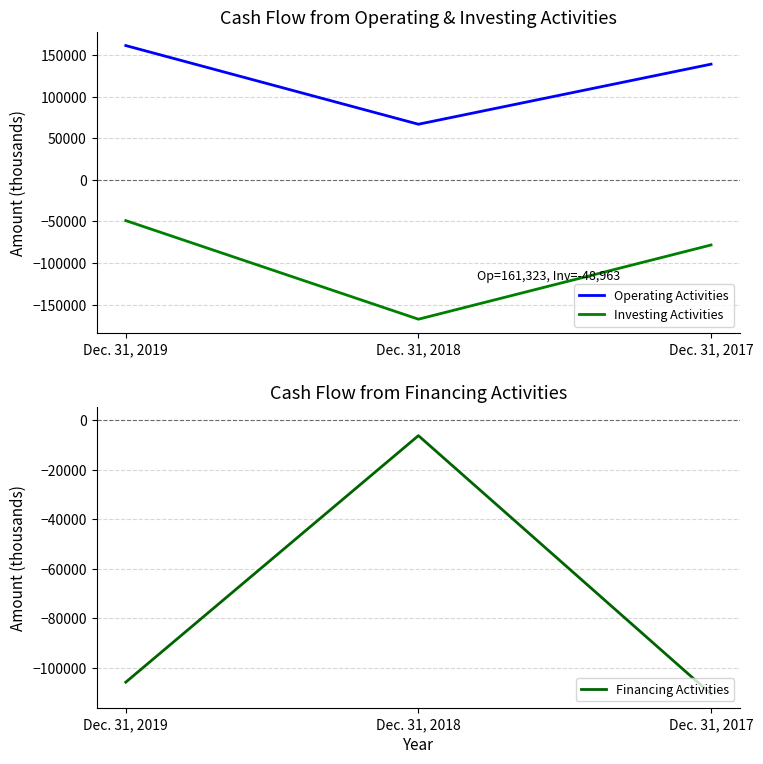

At which category is the sum across all series the highest?

Dec. 31, 2019